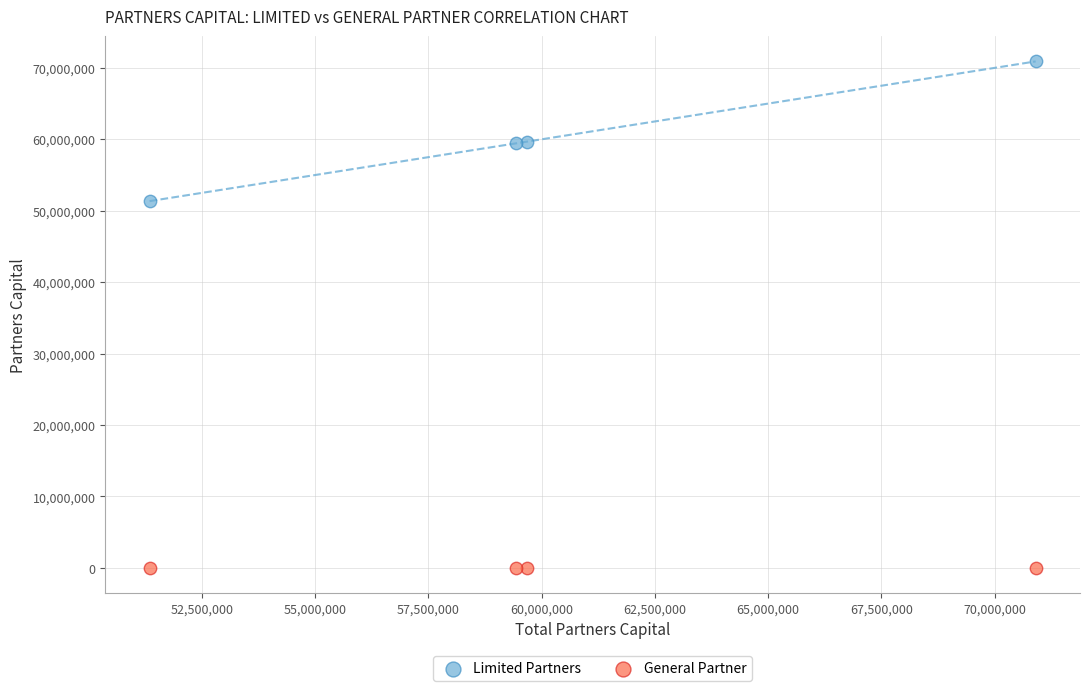

Which series reaches the minimum Y coordinate?

General Partner